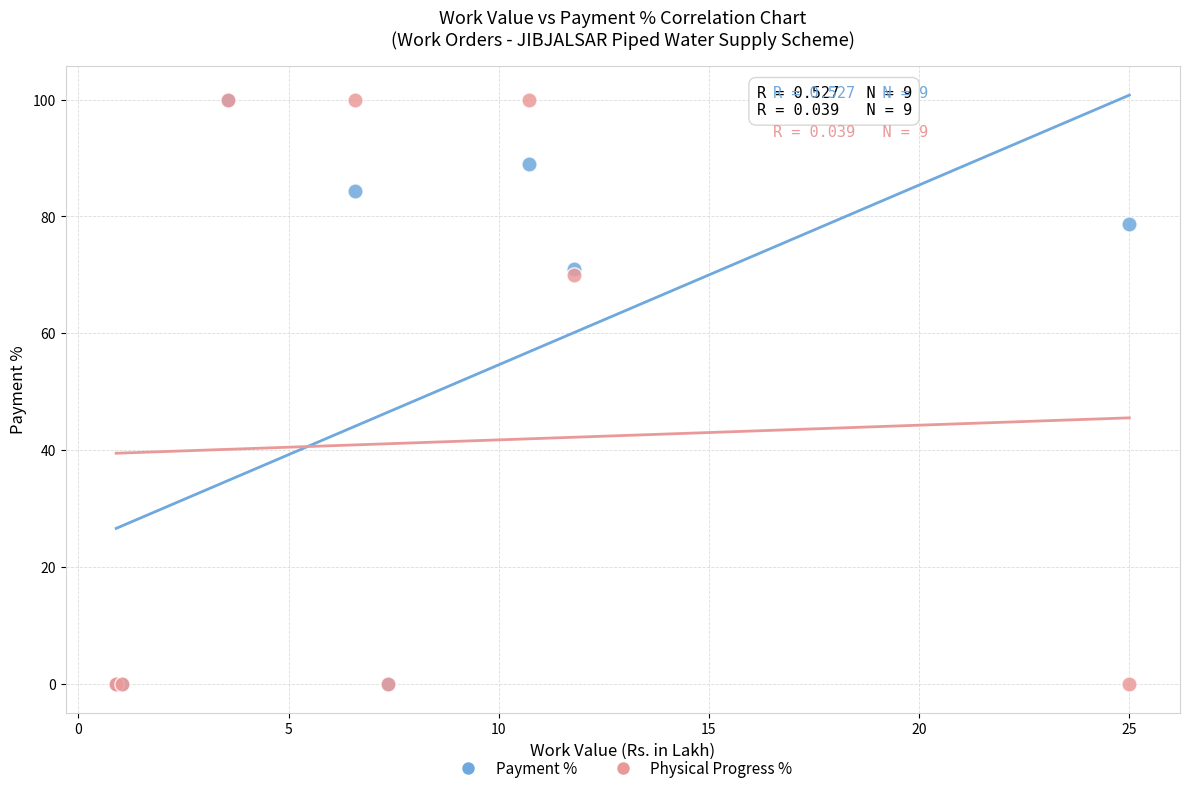

What are all the series names shown in the legend?

Payment %, Physical Progress %